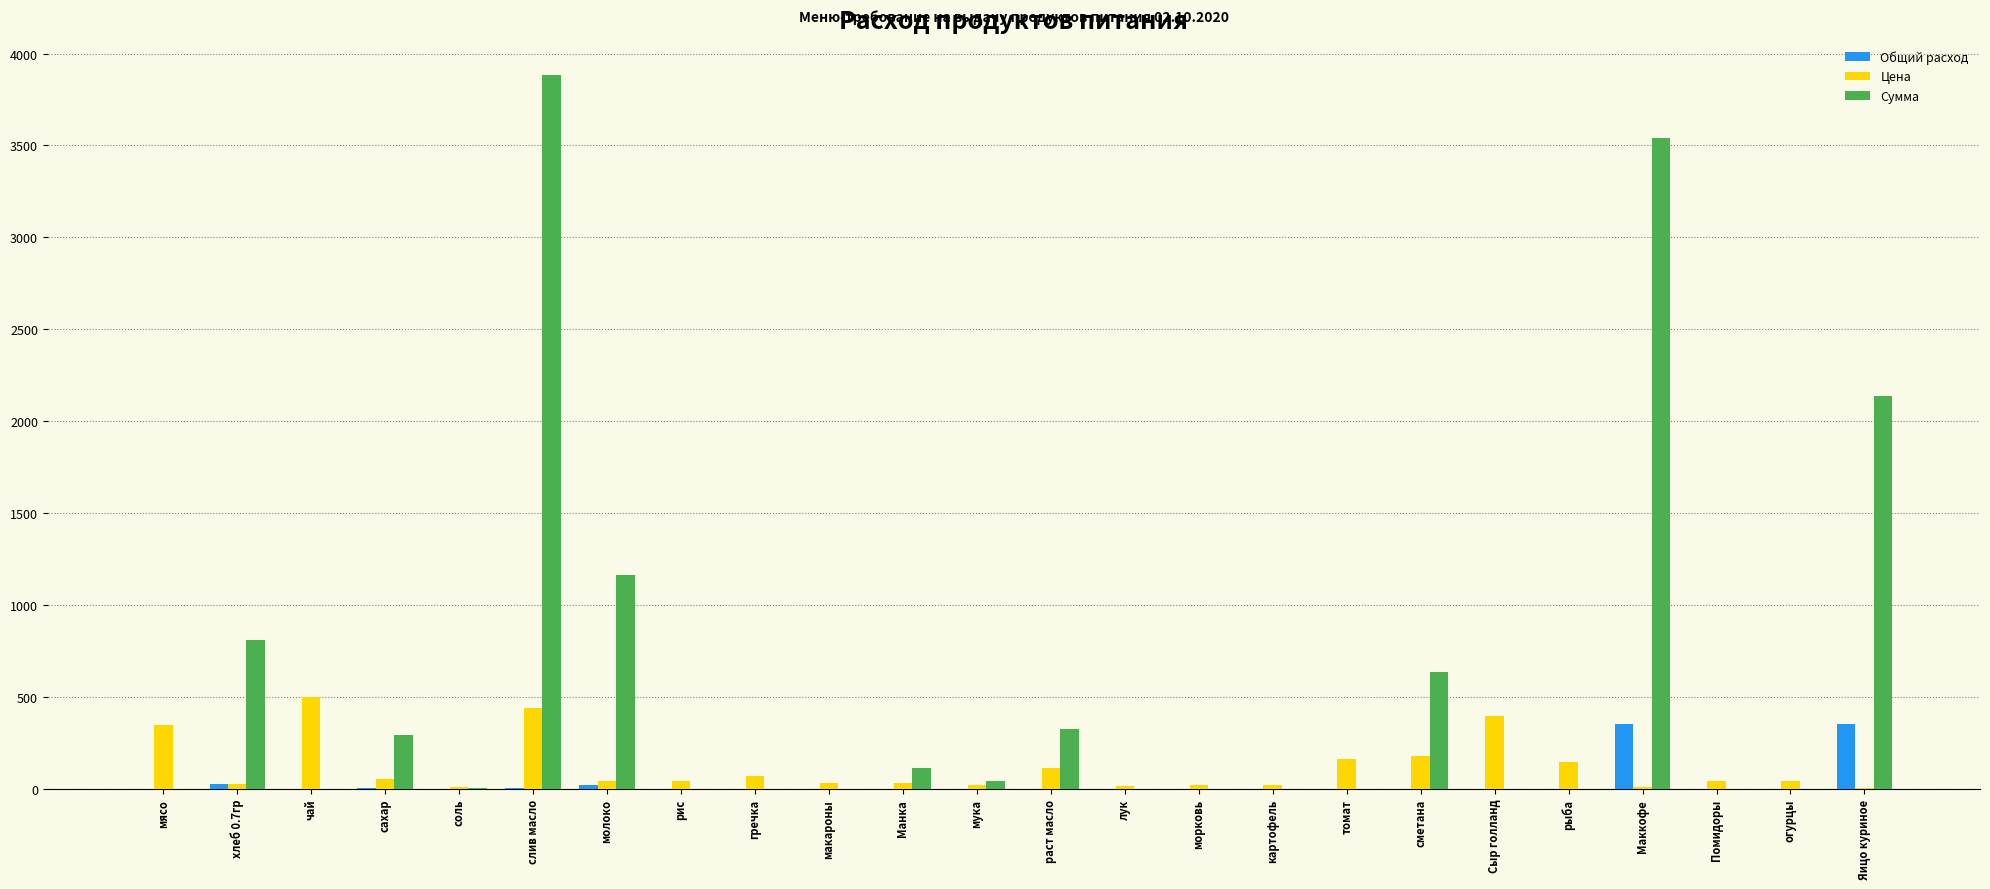

Which category has the highest value in the Сумма series?

слив масло